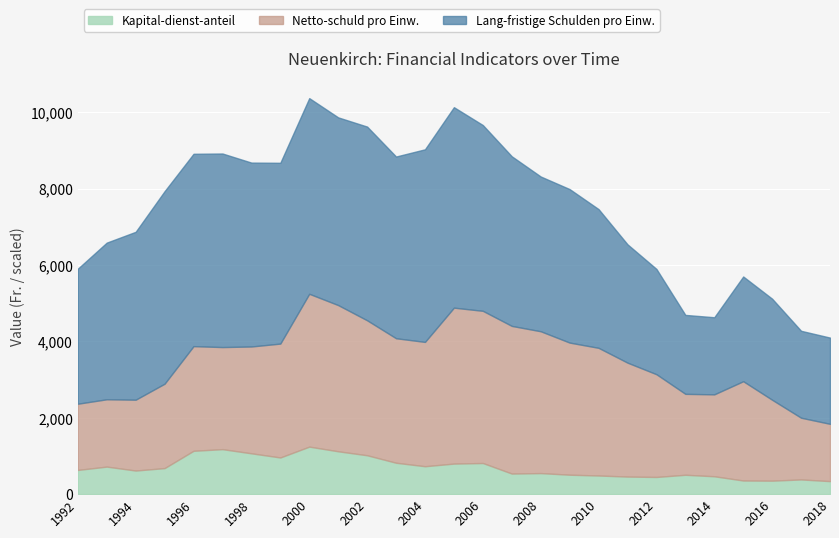

Where do Lang-fristige Schulden pro Einw. and Netto-schuld pro Einw. first cross each other?

2012 and 2013